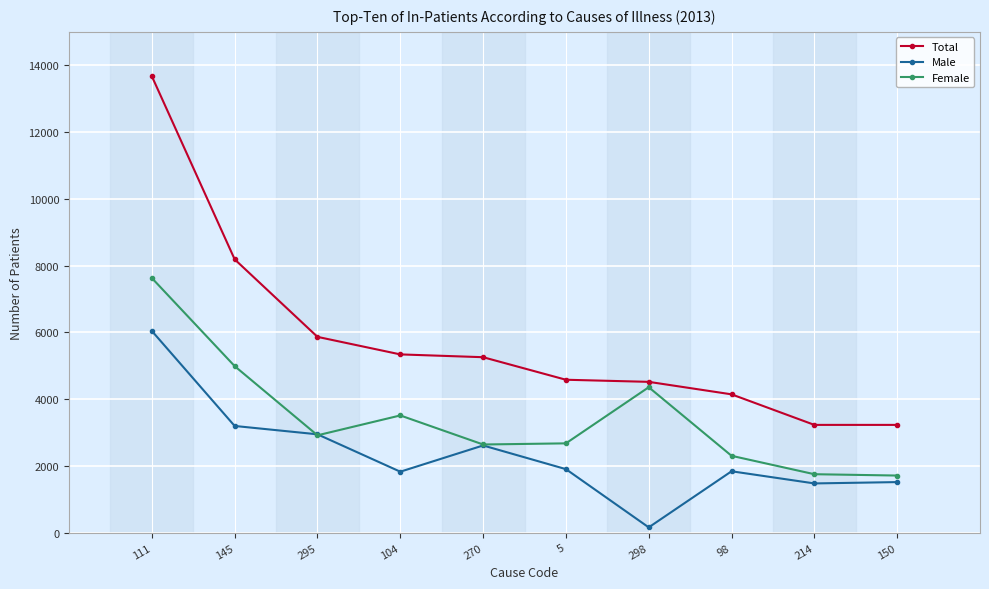

The value of Total at 98 is 2169. True or false?

False